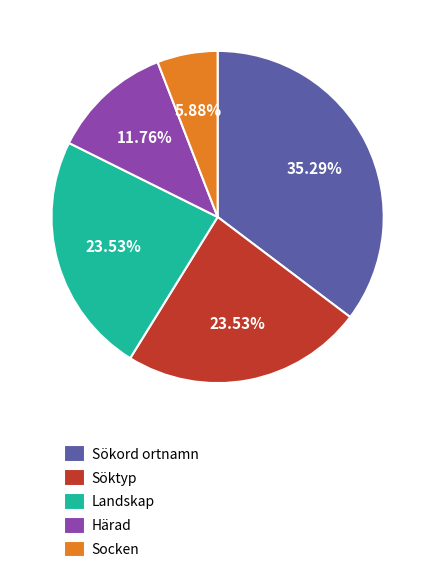

Is the sum of Söktyp and Härad greater than half?

No